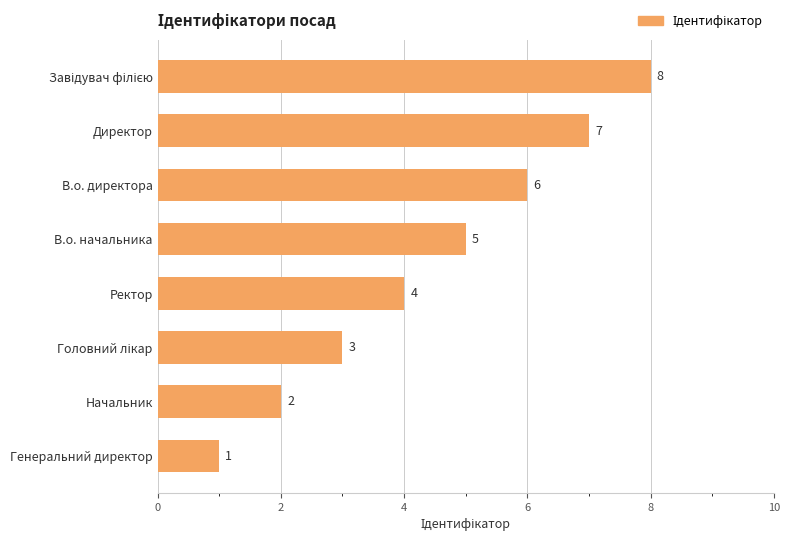

What is the difference between the maximum and minimum values?

7